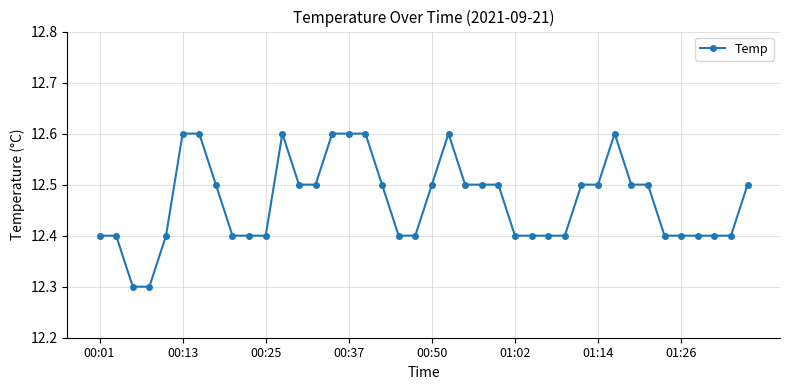

Reading left to right, list all the values displayed in this chart.

12.4	12.4	12.3	12.3	12.4	12.6	12.6	12.5	12.4	12.4	12.4	12.6	12.5	12.5	12.6	12.6	12.6	12.5	12.4	12.4	12.5	12.6	12.5	12.5	12.5	12.4	12.4	12.4	12.4	12.5	12.5	12.6	12.5	12.5	12.4	12.4	12.4	12.4	12.4	12.5